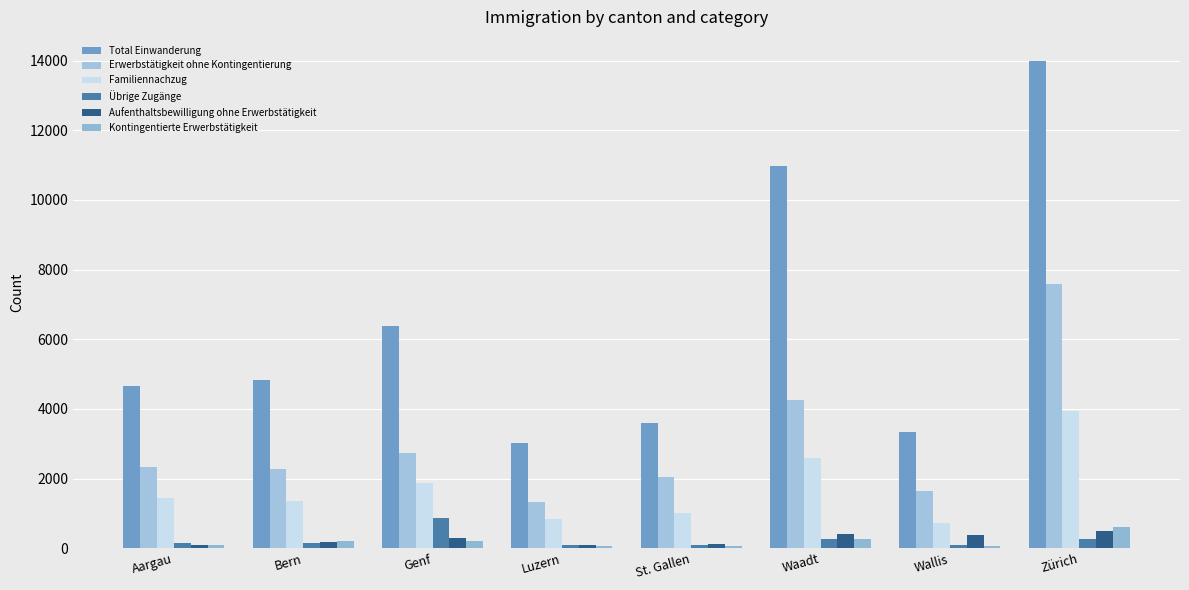

What is the difference between the Familiennachzug values at Waadt and Genf?

721